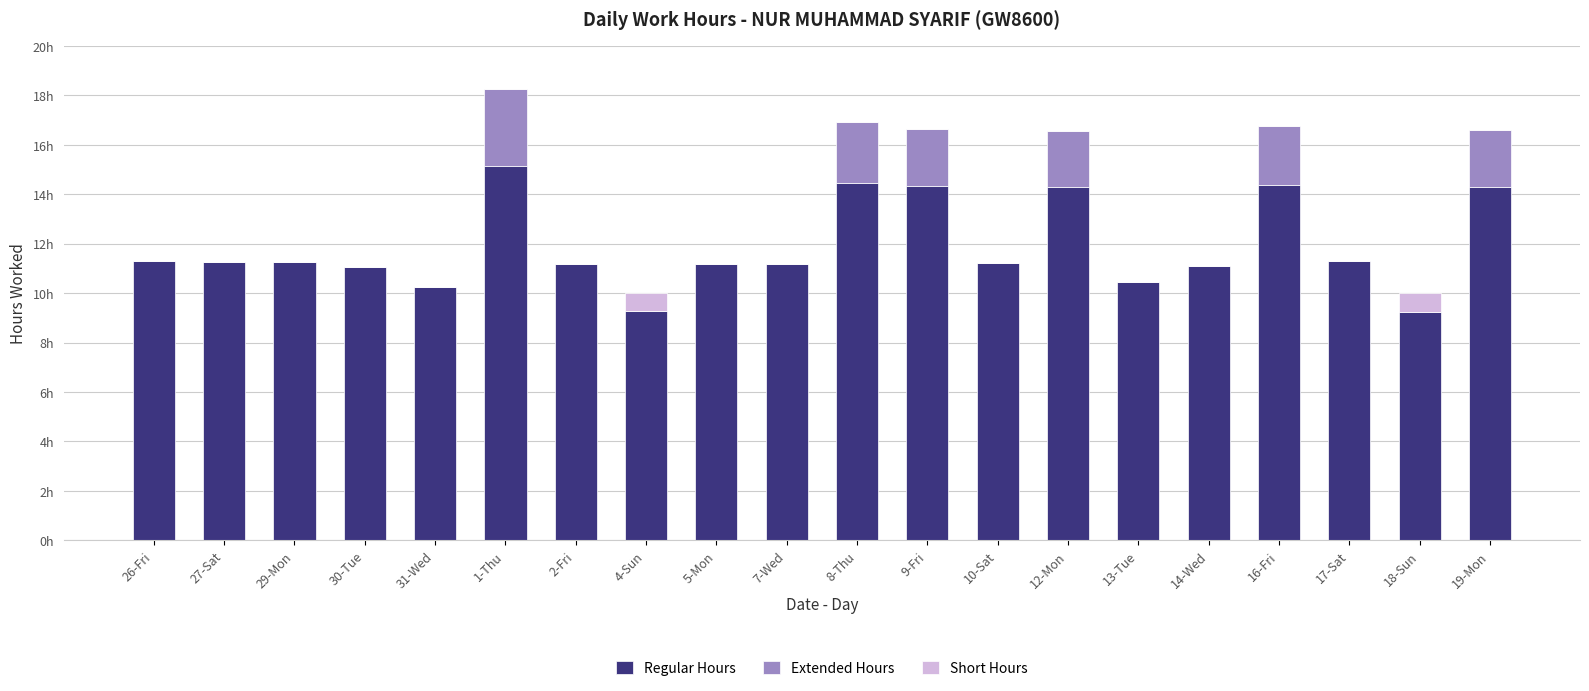

What is the difference between the Regular Hours values at 12-Mon and 2-Fri?

3.1